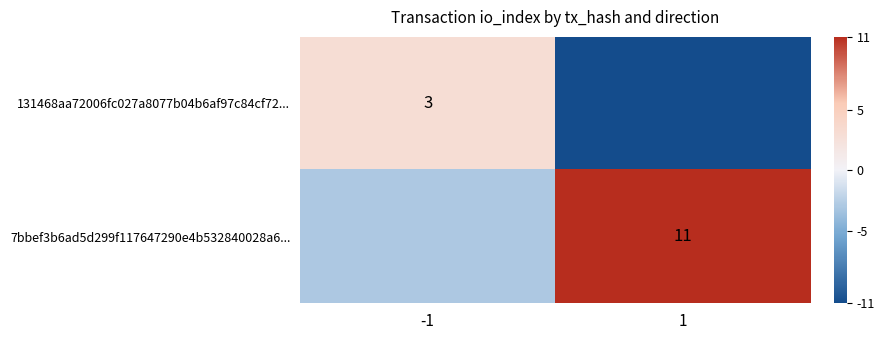

The 131468aa72006fc027a8077b04b6af97c84cf72... series shows 3 at -1. True or false?

True